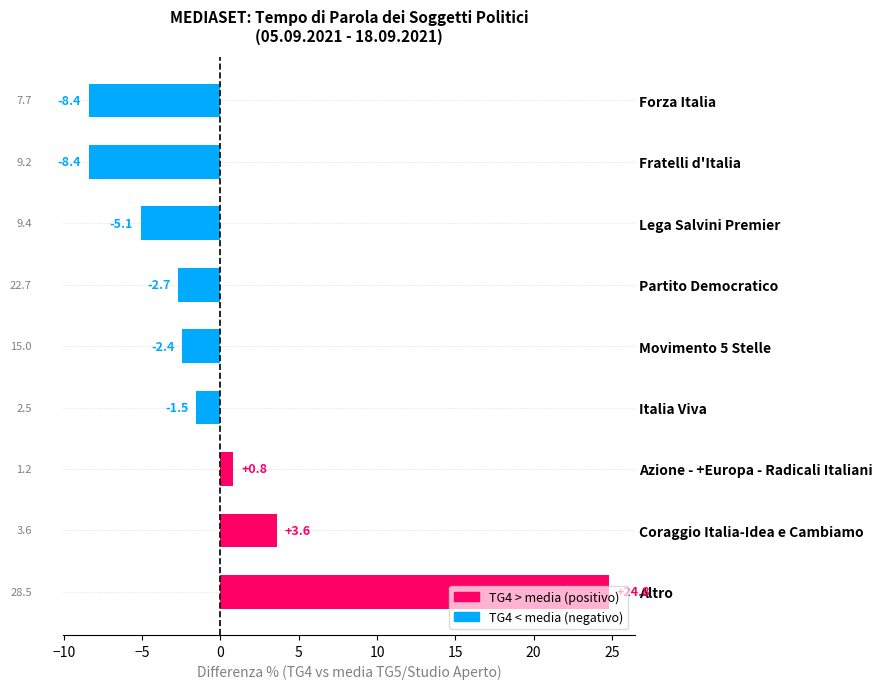

Which has a higher value, Coraggio Italia-Idea e Cambiamo or Altro?

Altro